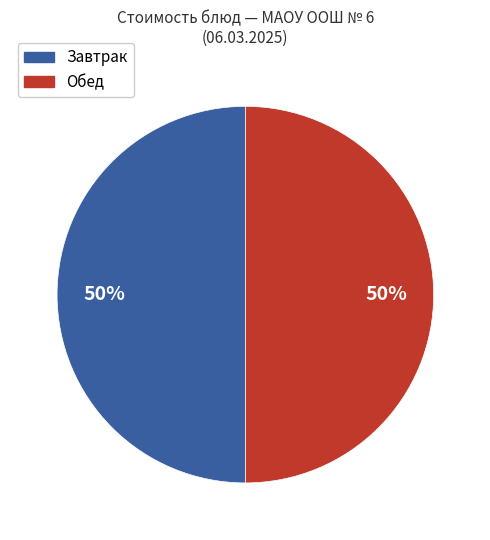

To the nearest percent, what is the average slice percentage?

50%